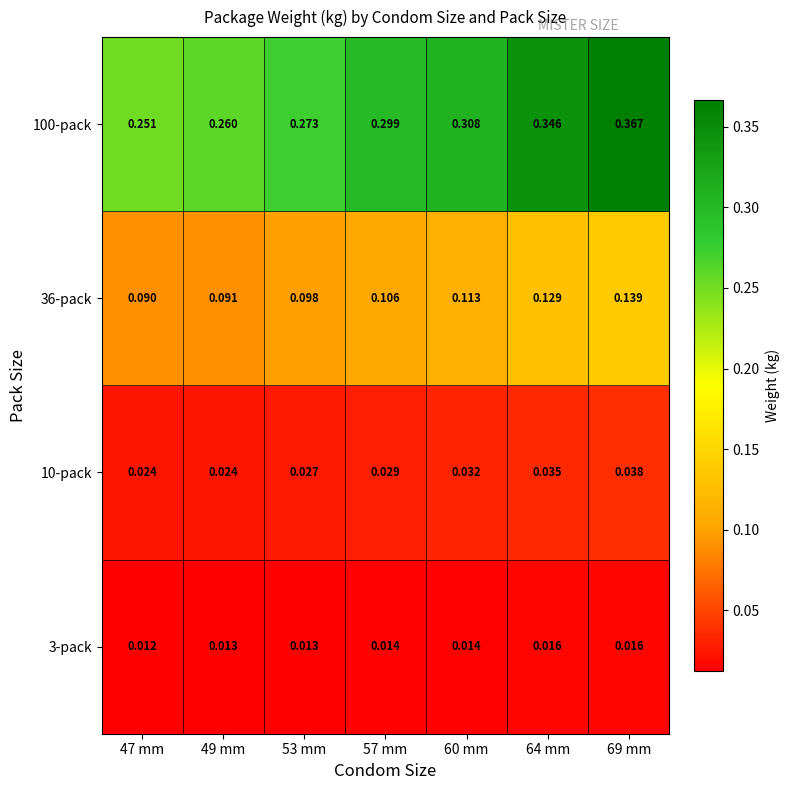

Is the value of 36-pack at 49 mm greater than the value of 100-pack at 57 mm?

No